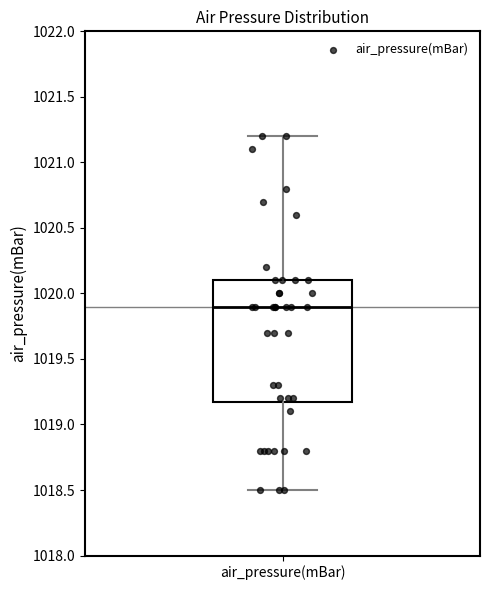

Where is the lower edge of the box for air_pressure(mBar) on the y-axis? The values are not printed on the chart, so give them approximately, as read against the axis.

1019.2